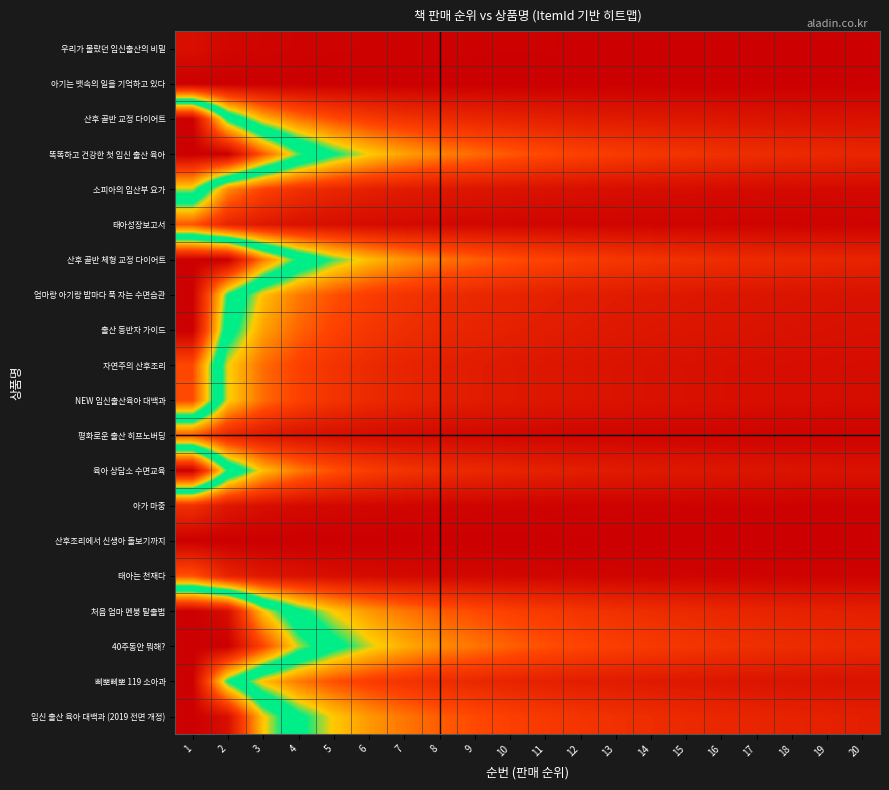

Reading left to right, list all the values displayed in this chart.

임신 출산 육아 대백과 (2019 전면 개정): 1=8.0	2=7.6	3=5.0	4=3.8	5=3.0	6=2.5	7=2.1	8=1.9	9=1.7	10=1.5	11=1.4	12=1.2	13=1.1	14=1.1	15=1.0	16=0.9	17=0.9	18=0.8	19=0.8	20=0.7
삐뽀삐뽀 119 소아과: 1=8.0	2=4.4	3=2.9	4=2.2	5=1.7	6=1.4	7=1.2	8=1.1	9=1.0	10=0.9	11=0.8	12=0.7	13=0.7	14=0.6	15=0.6	16=0.5	17=0.5	18=0.5	19=0.5	20=0.4
40주동안 뭐해?: 1=8.0	2=8.0	3=6.4	4=4.8	5=3.8	6=3.2	7=2.7	8=2.4	9=2.1	10=1.9	11=1.7	12=1.6	13=1.5	14=1.4	15=1.3	16=1.2	17=1.1	18=1.1	19=1.0	20=1.0
처음 엄마 멘붕 탈출법: 1=8.0	2=7.6	3=5.1	4=3.8	5=3.0	6=2.5	7=2.1	8=1.9	9=1.7	10=1.5	11=1.4	12=1.2	13=1.2	14=1.1	15=1.0	16=0.9	17=0.9	18=0.8	19=0.8	20=0.7
태아는 천재다: 1=1.8	2=0.9	3=0.6	4=0.4	5=0.3	6=0.3	7=0.2	8=0.2	9=0.2	10=0.2	11=0.2	12=0.1	13=0.1	14=0.1	15=0.1	16=0.1	17=0.1	18=0.1	19=0.1	20=0.1
산후조리에서 신생아 돌보기까지: 1=0.0	2=0.0	3=0.0	4=0.0	5=0.0	6=0.0	7=0.0	8=0.0	9=0.0	10=0.0	11=0.0	12=0.0	13=0.0	14=0.0	15=0.0	16=0.0	17=0.0	18=0.0	19=0.0	20=0.0
아가 마중: 1=1.1	2=0.5	3=0.4	4=0.3	5=0.2	6=0.2	7=0.2	8=0.1	9=0.1	10=0.1	11=0.1	12=0.1	13=0.1	14=0.1	15=0.1	16=0.1	17=0.1	18=0.1	19=0.1	20=0.1
육아 상담소 수면교육: 1=8.0	2=4.4	3=2.9	4=2.2	5=1.7	6=1.4	7=1.2	8=1.1	9=1.0	10=0.9	11=0.8	12=0.7	13=0.7	14=0.6	15=0.6	16=0.5	17=0.5	18=0.5	19=0.5	20=0.4
평화로운 출산 히프노버딩: 1=1.8	2=0.9	3=0.6	4=0.4	5=0.3	6=0.3	7=0.2	8=0.2	9=0.2	10=0.2	11=0.2	12=0.1	13=0.1	14=0.1	15=0.1	16=0.1	17=0.1	18=0.1	19=0.1	20=0.1
NEW 임신출산육아 대백과: 1=6.3	2=3.1	3=2.0	4=1.5	5=1.2	6=1.0	7=0.9	8=0.8	9=0.7	10=0.6	11=0.6	12=0.5	13=0.5	14=0.4	15=0.4	16=0.4	17=0.4	18=0.3	19=0.3	20=0.3
자연주의 산후조리: 1=6.3	2=3.1	3=2.0	4=1.5	5=1.2	6=1.0	7=0.9	8=0.8	9=0.7	10=0.6	11=0.6	12=0.5	13=0.5	14=0.4	15=0.4	16=0.4	17=0.4	18=0.3	19=0.3	20=0.3
출산 동반자 가이드: 1=8.0	2=3.9	3=2.6	4=1.9	5=1.6	6=1.3	7=1.1	8=1.0	9=0.9	10=0.8	11=0.7	12=0.6	13=0.6	14=0.6	15=0.5	16=0.5	17=0.5	18=0.4	19=0.4	20=0.4
엄마랑 아기랑 밤마다 푹 자는 수면습관: 1=8.0	2=4.4	3=2.9	4=2.2	5=1.7	6=1.4	7=1.2	8=1.1	9=1.0	10=0.9	11=0.8	12=0.7	13=0.7	14=0.6	15=0.6	16=0.5	17=0.5	18=0.5	19=0.5	20=0.4
산후 골반 체형 교정 다이어트: 1=8.0	2=8.0	3=5.8	4=4.3	5=3.5	6=2.9	7=2.5	8=2.2	9=1.9	10=1.7	11=1.6	12=1.4	13=1.3	14=1.2	15=1.1	16=1.1	17=1.0	18=1.0	19=0.9	20=0.9
태아성장보고서: 1=1.8	2=0.9	3=0.6	4=0.4	5=0.3	6=0.3	7=0.2	8=0.2	9=0.2	10=0.2	11=0.2	12=0.1	13=0.1	14=0.1	15=0.1	16=0.1	17=0.1	18=0.1	19=0.1	20=0.1
소피아의 임산부 요가: 1=4.8	2=2.3	3=1.5	4=1.2	5=0.9	6=0.8	7=0.7	8=0.6	9=0.5	10=0.5	11=0.4	12=0.4	13=0.4	14=0.3	15=0.3	16=0.3	17=0.3	18=0.3	19=0.2	20=0.2
똑똑하고 건강한 첫 임신 출산 육아: 1=8.0	2=8.0	3=6.2	4=4.6	5=3.7	6=3.1	7=2.6	8=2.3	9=2.0	10=1.8	11=1.7	12=1.5	13=1.4	14=1.3	15=1.2	16=1.1	17=1.1	18=1.0	19=1.0	20=0.9
산후 골반 교정 다이어트: 1=8.0	2=4.3	3=2.8	4=2.1	5=1.7	6=1.4	7=1.2	8=1.1	9=0.9	10=0.8	11=0.8	12=0.7	13=0.6	14=0.6	15=0.6	16=0.5	17=0.5	18=0.5	19=0.4	20=0.4
아기는 뱃속의 일을 기억하고 있다: 1=0.0	2=0.0	3=0.0	4=0.0	5=0.0	6=0.0	7=0.0	8=0.0	9=0.0	10=0.0	11=0.0	12=0.0	13=0.0	14=0.0	15=0.0	16=0.0	17=0.0	18=0.0	19=0.0	20=0.0
우리가 몰랐던 임신출산의 비밀: 1=0.4	2=0.2	3=0.1	4=0.1	5=0.1	6=0.1	7=0.1	8=0.0	9=0.0	10=0.0	11=0.0	12=0.0	13=0.0	14=0.0	15=0.0	16=0.0	17=0.0	18=0.0	19=0.0	20=0.0